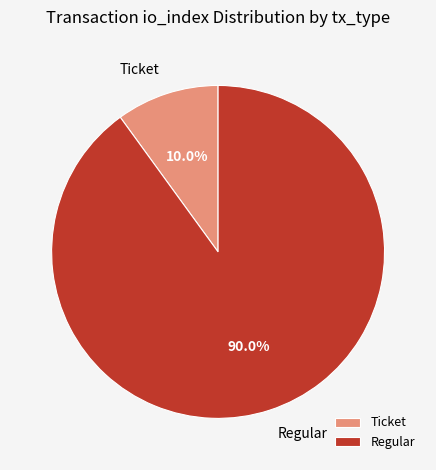

What is the smallest slice in the pie chart?

Ticket